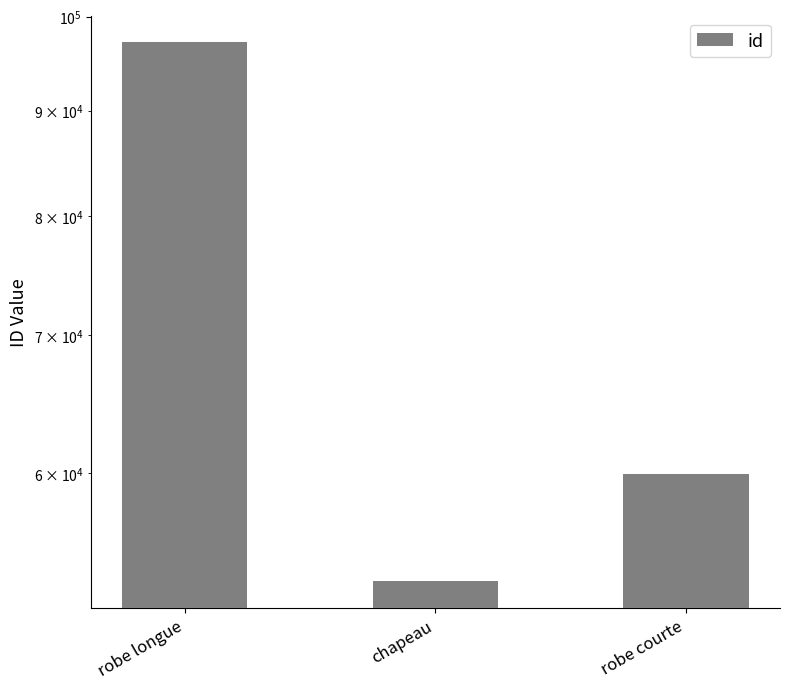

What is the maximum value shown in the chart?

97143